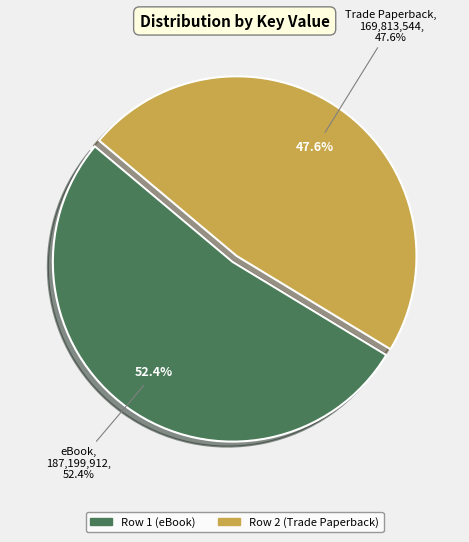

What is the change in value from Row 1 (eBook) to Row 2 (Trade Paperback)?

-17386368